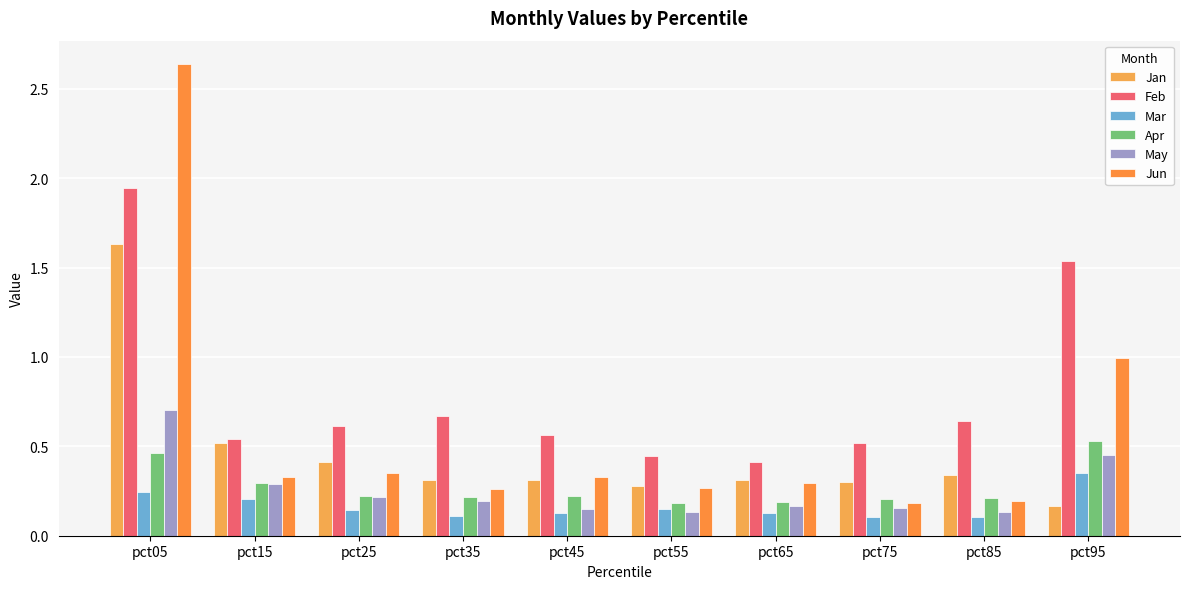

How many groups of bars are there?

10